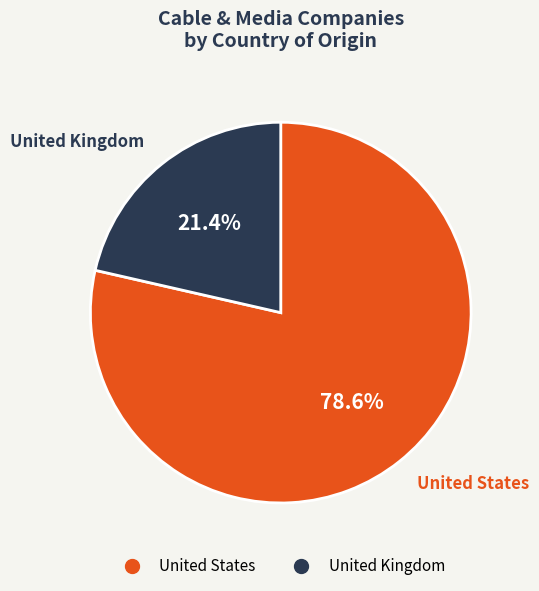

What is the total percentage of United Kingdom and United States?

100.0%